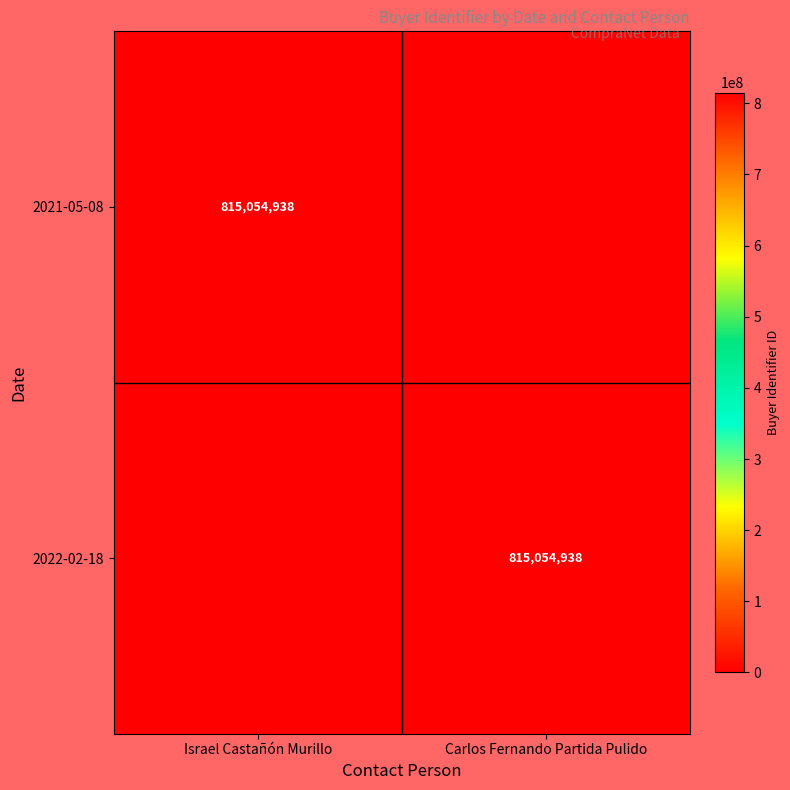

The value of 2022-02-18 at Carlos Fernando Partida Pulido is 485740657. True or false?

False